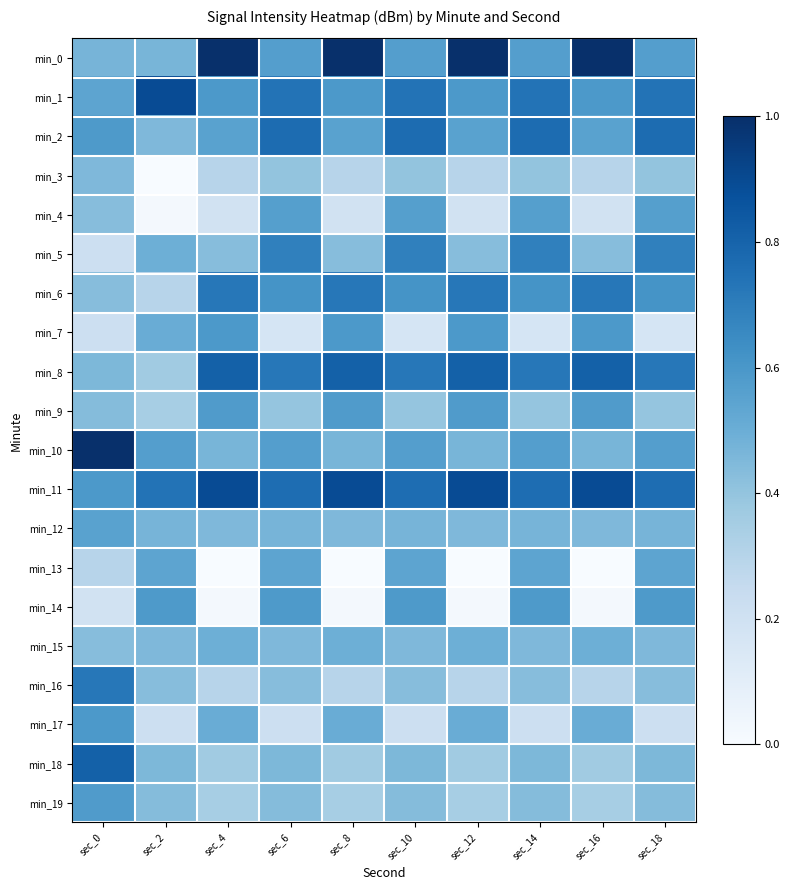

Reading right to left, what are all the values shown in this chart?

min_0: sec_18=0.6	sec_16=1.0	sec_14=0.6	sec_12=1.0	sec_10=0.6	sec_8=1.0	sec_6=0.6	sec_4=1.0	sec_2=0.5	sec_0=0.5
min_1: sec_18=0.7	sec_16=0.6	sec_14=0.7	sec_12=0.6	sec_10=0.7	sec_8=0.6	sec_6=0.7	sec_4=0.6	sec_2=0.9	sec_0=0.5
min_2: sec_18=0.8	sec_16=0.6	sec_14=0.8	sec_12=0.6	sec_10=0.8	sec_8=0.6	sec_6=0.8	sec_4=0.6	sec_2=0.5	sec_0=0.6
min_3: sec_18=0.4	sec_16=0.3	sec_14=0.4	sec_12=0.3	sec_10=0.4	sec_8=0.3	sec_6=0.4	sec_4=0.3	sec_2=0.0	sec_0=0.4
min_4: sec_18=0.6	sec_16=0.2	sec_14=0.6	sec_12=0.2	sec_10=0.6	sec_8=0.2	sec_6=0.6	sec_4=0.2	sec_2=0.0	sec_0=0.4
min_5: sec_18=0.7	sec_16=0.4	sec_14=0.7	sec_12=0.4	sec_10=0.7	sec_8=0.4	sec_6=0.7	sec_4=0.4	sec_2=0.5	sec_0=0.2
min_6: sec_18=0.6	sec_16=0.7	sec_14=0.6	sec_12=0.7	sec_10=0.6	sec_8=0.7	sec_6=0.6	sec_4=0.7	sec_2=0.3	sec_0=0.4
min_7: sec_18=0.2	sec_16=0.6	sec_14=0.2	sec_12=0.6	sec_10=0.2	sec_8=0.6	sec_6=0.2	sec_4=0.6	sec_2=0.5	sec_0=0.2
min_8: sec_18=0.7	sec_16=0.8	sec_14=0.7	sec_12=0.8	sec_10=0.7	sec_8=0.8	sec_6=0.7	sec_4=0.8	sec_2=0.4	sec_0=0.5
min_9: sec_18=0.4	sec_16=0.6	sec_14=0.4	sec_12=0.6	sec_10=0.4	sec_8=0.6	sec_6=0.4	sec_4=0.6	sec_2=0.3	sec_0=0.4
min_10: sec_18=0.6	sec_16=0.5	sec_14=0.6	sec_12=0.5	sec_10=0.6	sec_8=0.5	sec_6=0.6	sec_4=0.5	sec_2=0.6	sec_0=1.0
min_11: sec_18=0.8	sec_16=0.9	sec_14=0.8	sec_12=0.9	sec_10=0.8	sec_8=0.9	sec_6=0.8	sec_4=0.9	sec_2=0.7	sec_0=0.6
min_12: sec_18=0.5	sec_16=0.5	sec_14=0.5	sec_12=0.5	sec_10=0.5	sec_8=0.5	sec_6=0.5	sec_4=0.5	sec_2=0.5	sec_0=0.6
min_13: sec_18=0.5	sec_16=0.0	sec_14=0.5	sec_12=0.0	sec_10=0.5	sec_8=0.0	sec_6=0.5	sec_4=0.0	sec_2=0.5	sec_0=0.3
min_14: sec_18=0.6	sec_16=0.0	sec_14=0.6	sec_12=0.0	sec_10=0.6	sec_8=0.0	sec_6=0.6	sec_4=0.0	sec_2=0.6	sec_0=0.2
min_15: sec_18=0.4	sec_16=0.5	sec_14=0.4	sec_12=0.5	sec_10=0.4	sec_8=0.5	sec_6=0.4	sec_4=0.5	sec_2=0.4	sec_0=0.4
min_16: sec_18=0.4	sec_16=0.3	sec_14=0.4	sec_12=0.3	sec_10=0.4	sec_8=0.3	sec_6=0.4	sec_4=0.3	sec_2=0.4	sec_0=0.7
min_17: sec_18=0.2	sec_16=0.5	sec_14=0.2	sec_12=0.5	sec_10=0.2	sec_8=0.5	sec_6=0.2	sec_4=0.5	sec_2=0.2	sec_0=0.6
min_18: sec_18=0.5	sec_16=0.4	sec_14=0.5	sec_12=0.4	sec_10=0.5	sec_8=0.4	sec_6=0.5	sec_4=0.4	sec_2=0.5	sec_0=0.8
min_19: sec_18=0.4	sec_16=0.3	sec_14=0.4	sec_12=0.3	sec_10=0.4	sec_8=0.3	sec_6=0.4	sec_4=0.3	sec_2=0.4	sec_0=0.6